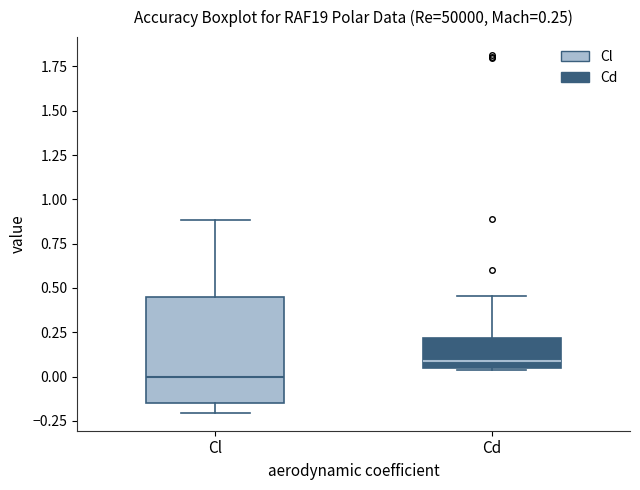

Comparing the boxes themselves (not the whiskers), which one is the tallest?

Cl